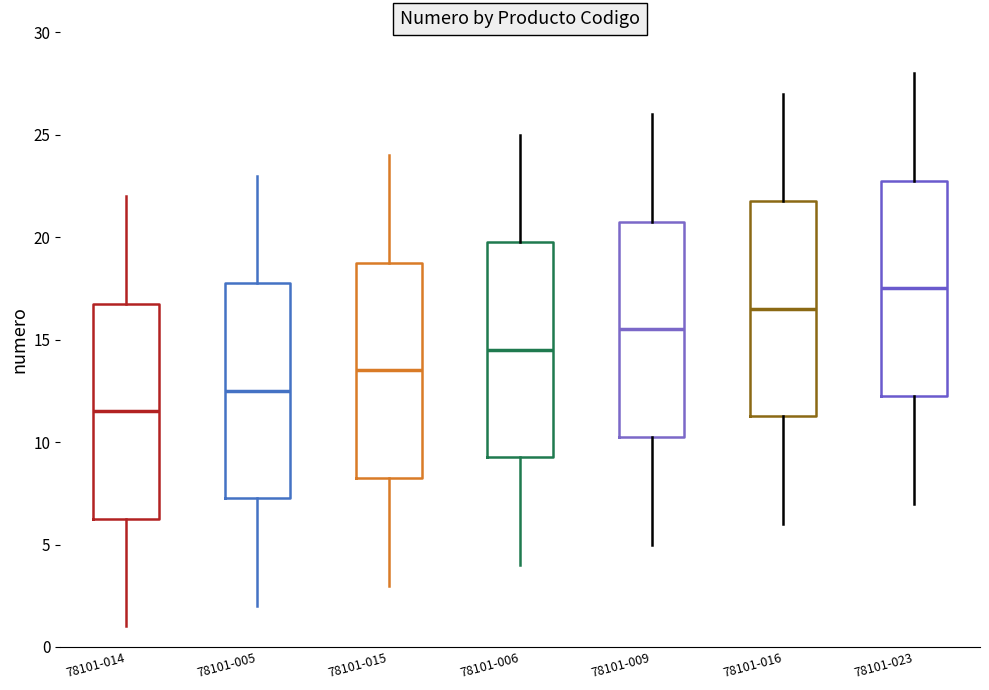

Which box has the lowest median line?

78101-014